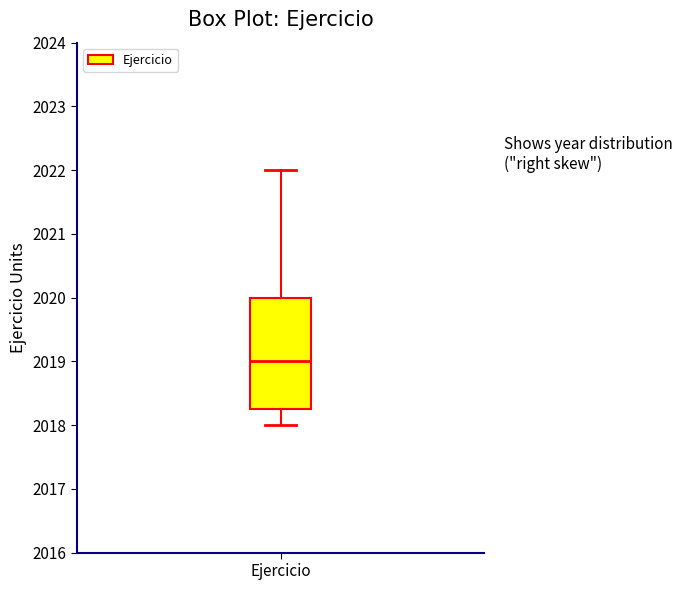

Where does the upper whisker of the box for Ejercicio end on the y-axis? The values are not printed on the chart, so give them approximately, as read against the axis.

2022.0